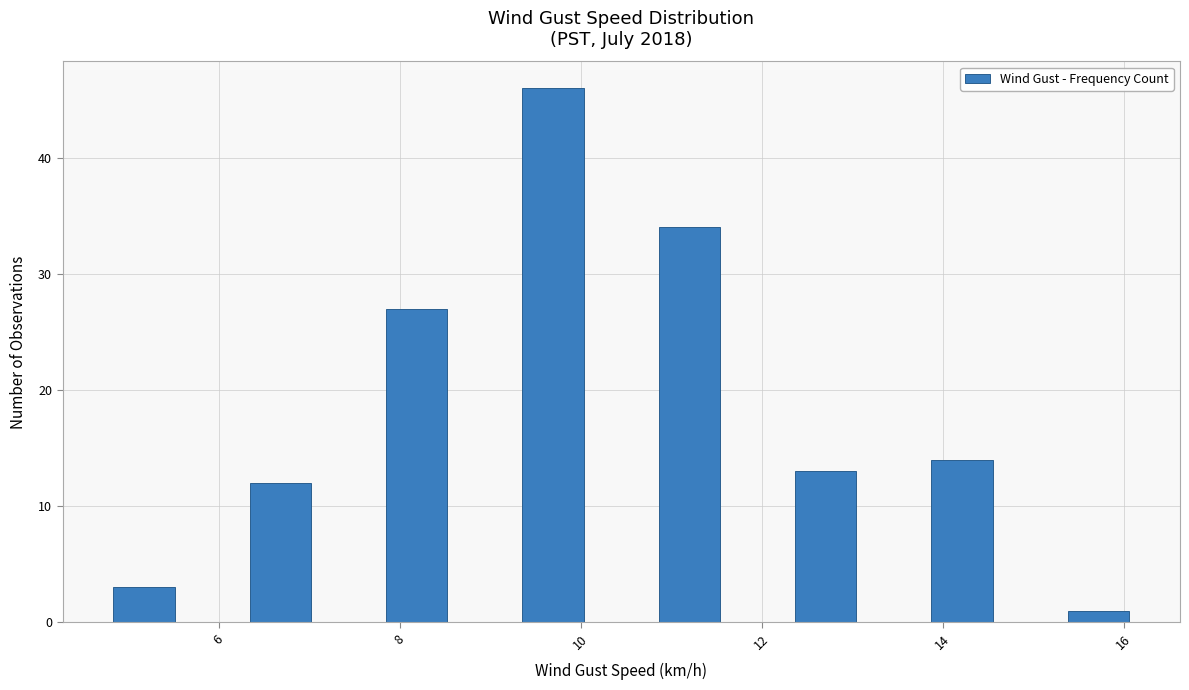

Around what value on the x-axis is the tallest bar? Give the approximate position of its centre, as read against the axis.

9.6